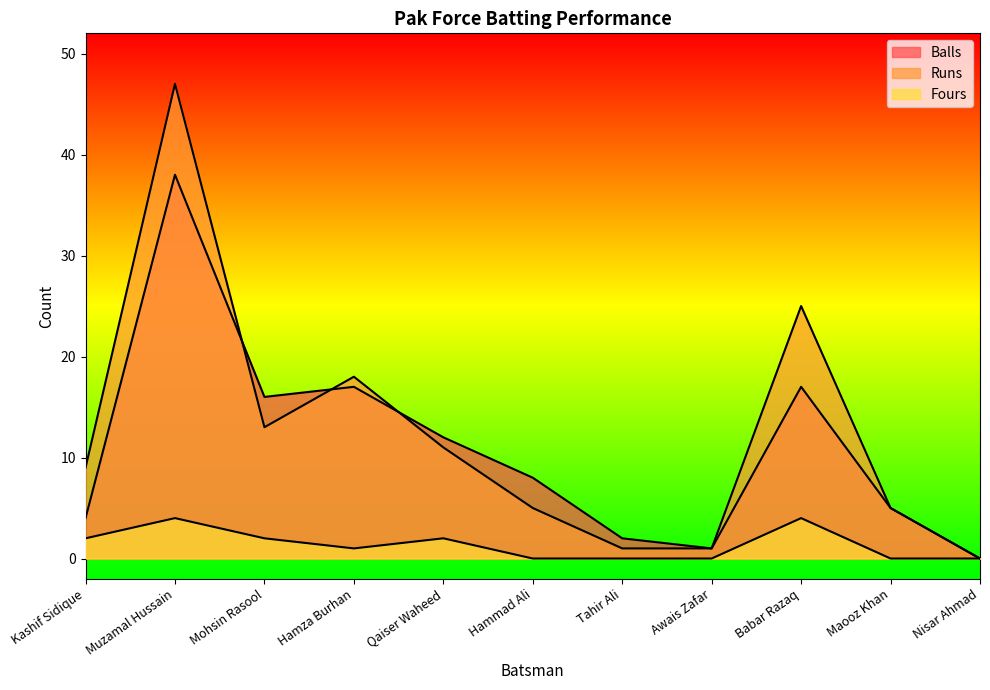

What is the label of the 8th point from the right?

Hamza Burhan